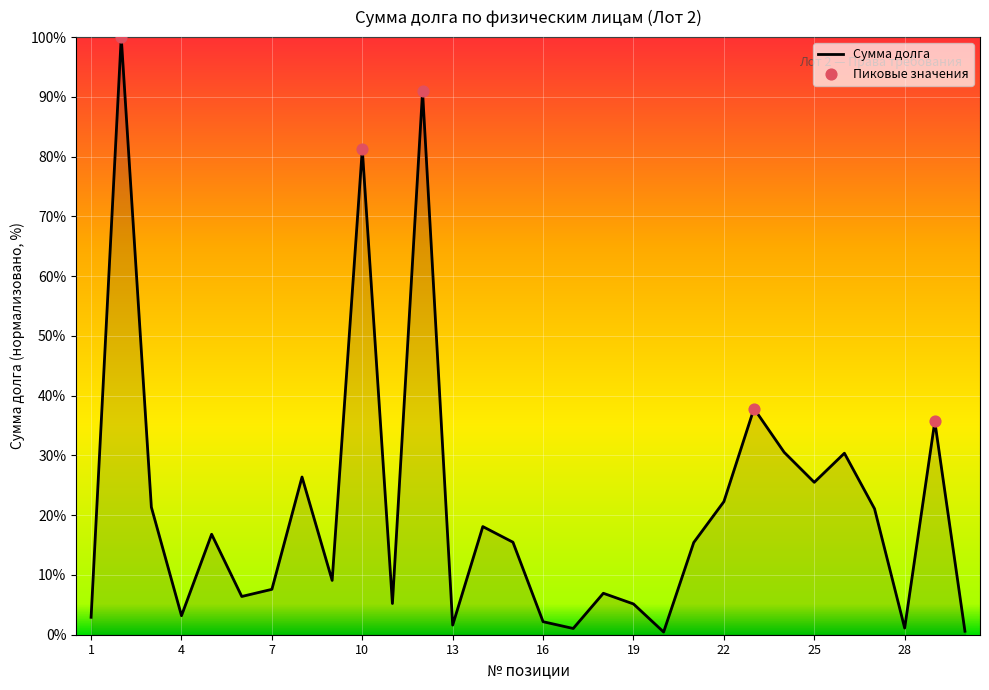

What is the difference between the maximum and minimum values?

99.5